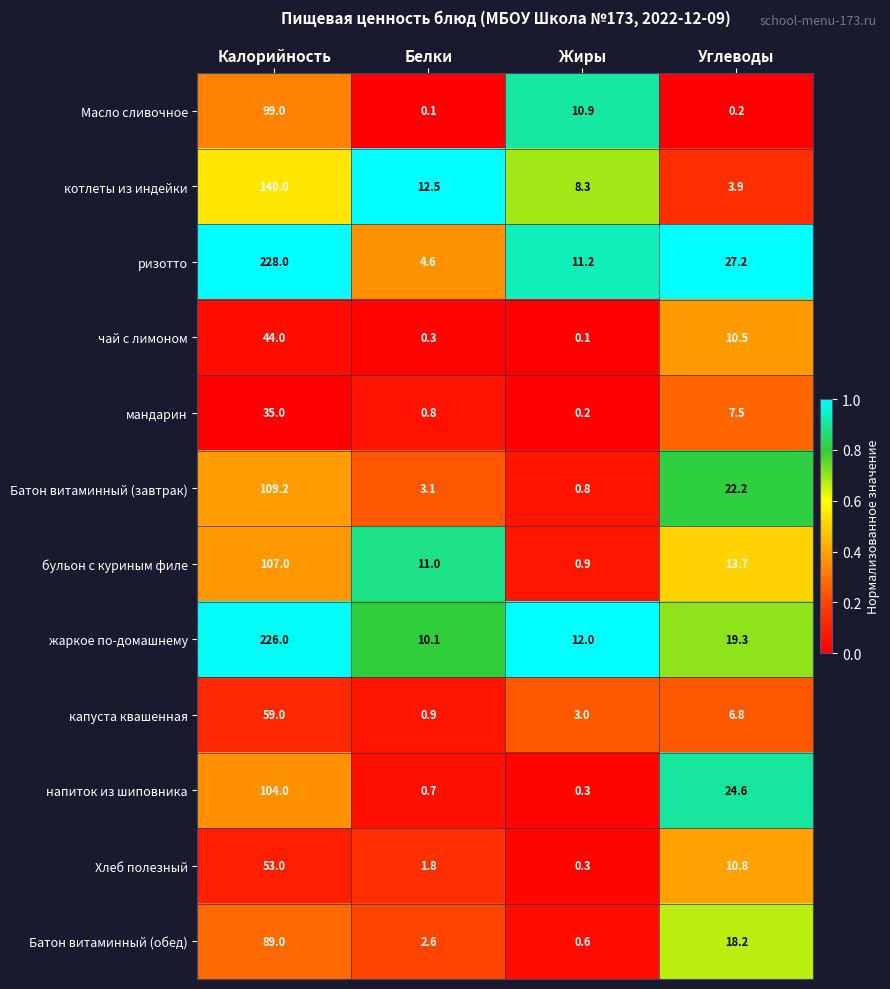

Rank the categories by чай с лимоном value from lowest to highest.

Жиры, Белки, Углеводы, Калорийность